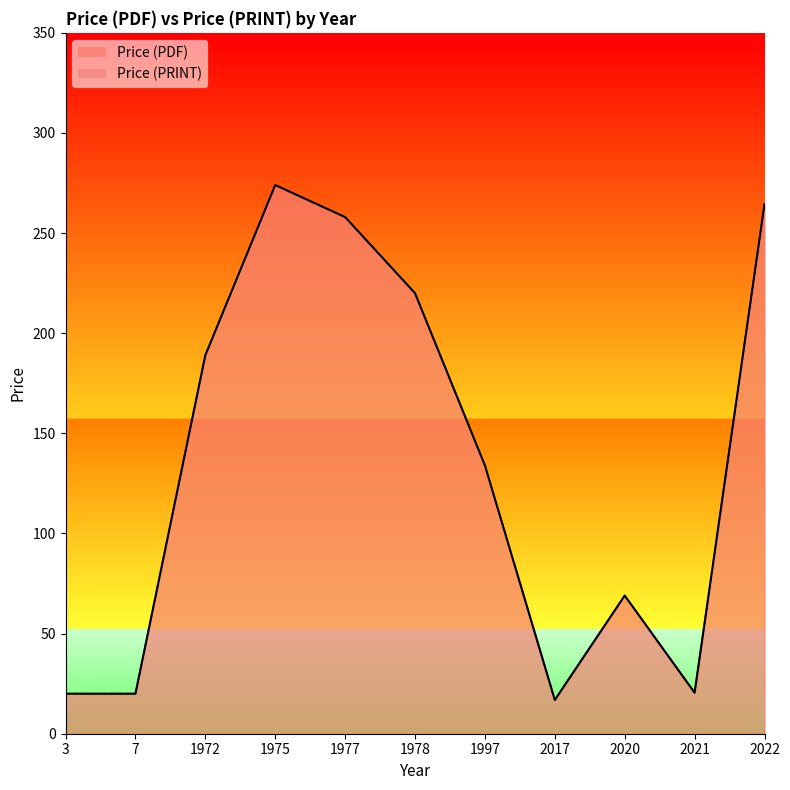

True or false: Price (PDF) has more than 0 points higher than both neighbors.

True